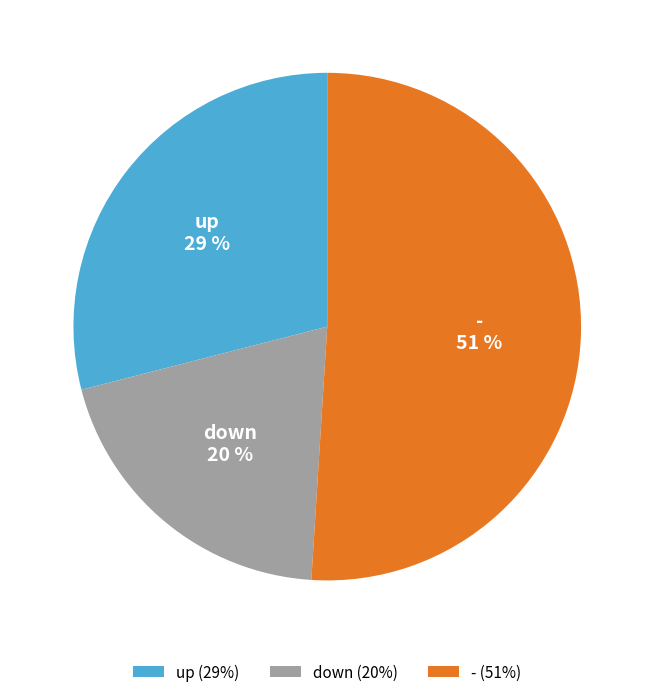

To the nearest percent, what is the difference between the largest and smallest slice percentages?

31%